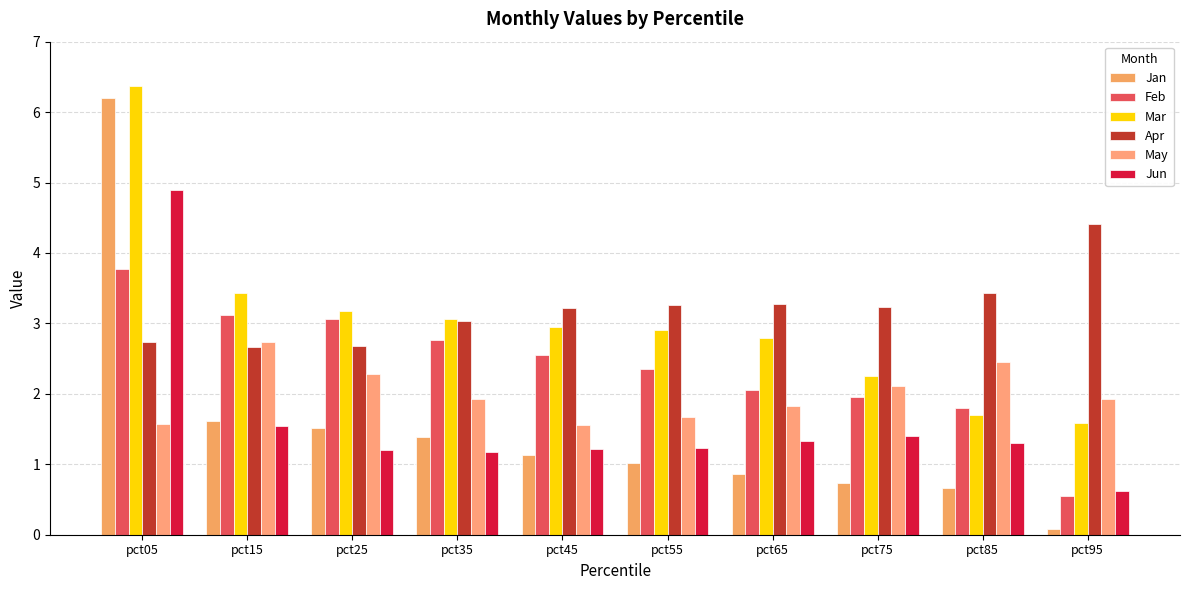

The Mar series shows 3.4 at pct15. True or false?

True